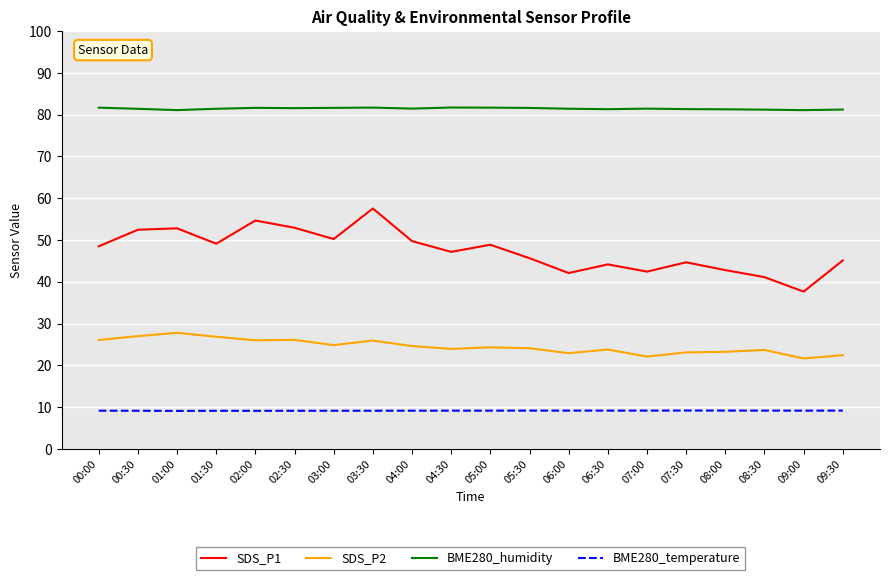

At which label does SDS_P1 first exceed 48?

00:00